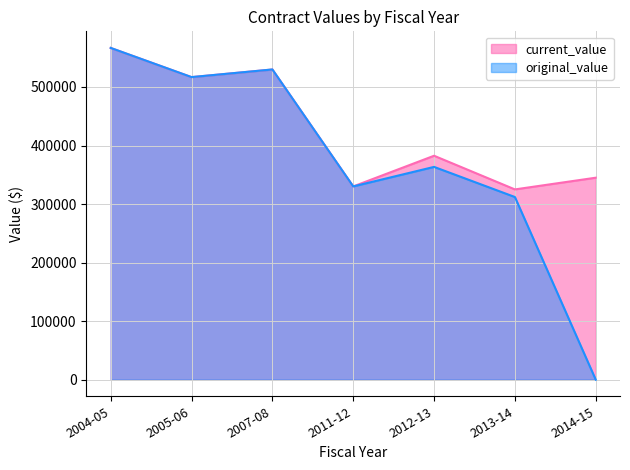

True or false: original_value and current_value cross at least once.

False